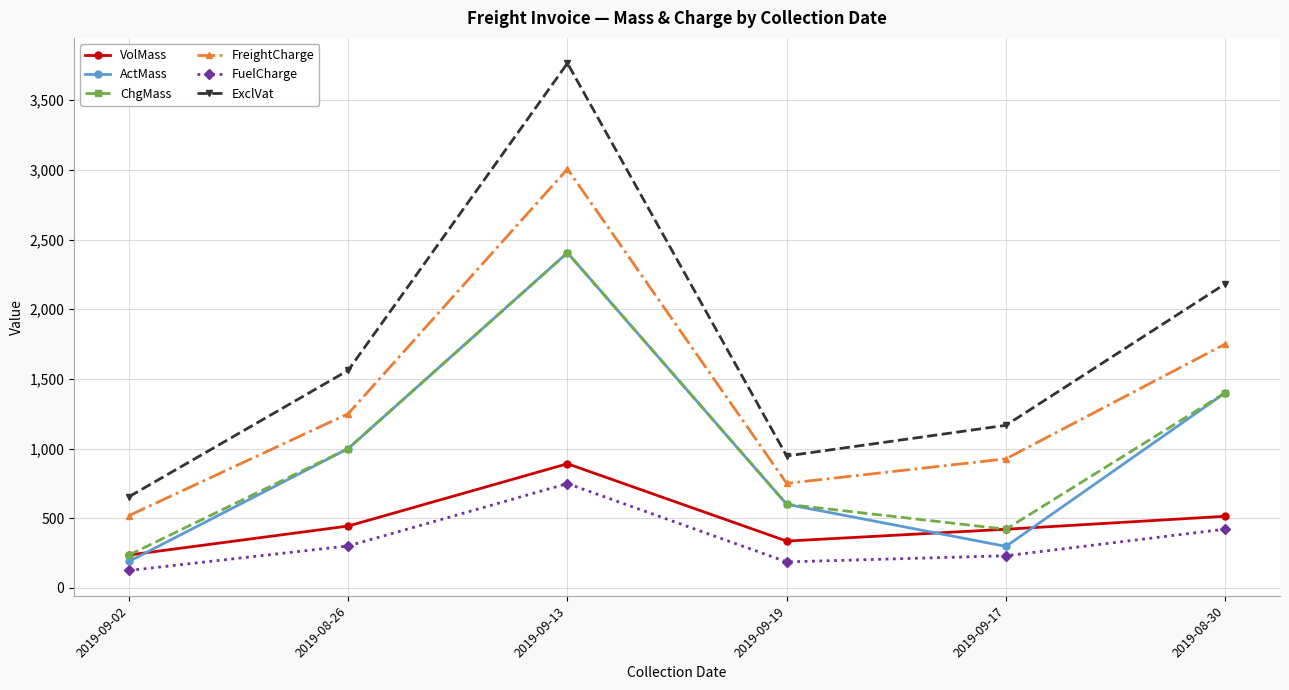

What are all the series names shown in the legend?

VolMass, ActMass, ChgMass, FreightCharge, FuelCharge, ExclVat